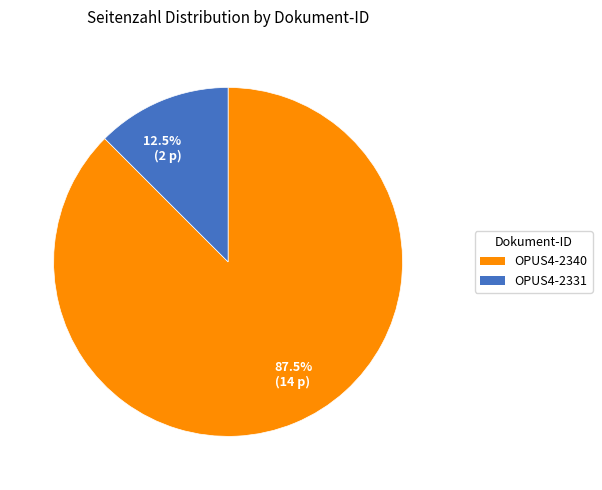

Is 87.5% (14 p) the majority of the pie?

Yes